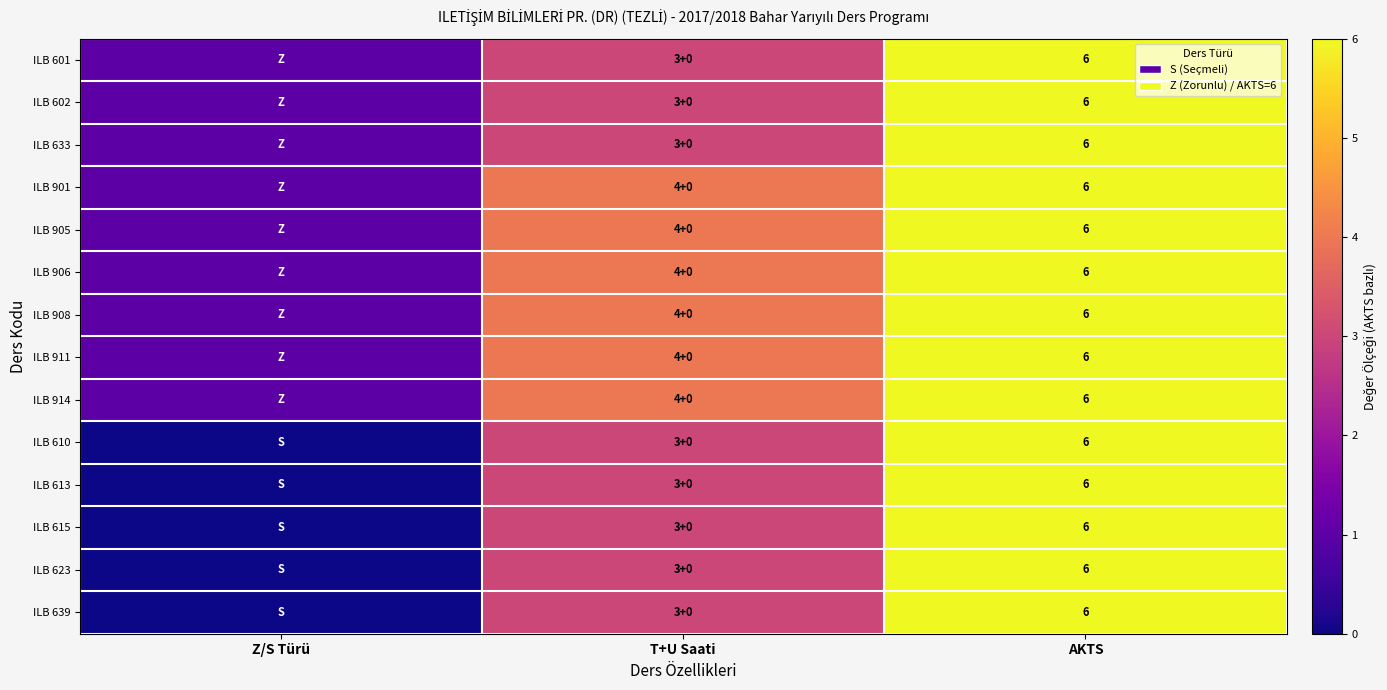

The value of ILB 906 at AKTS is 4. True or false?

False